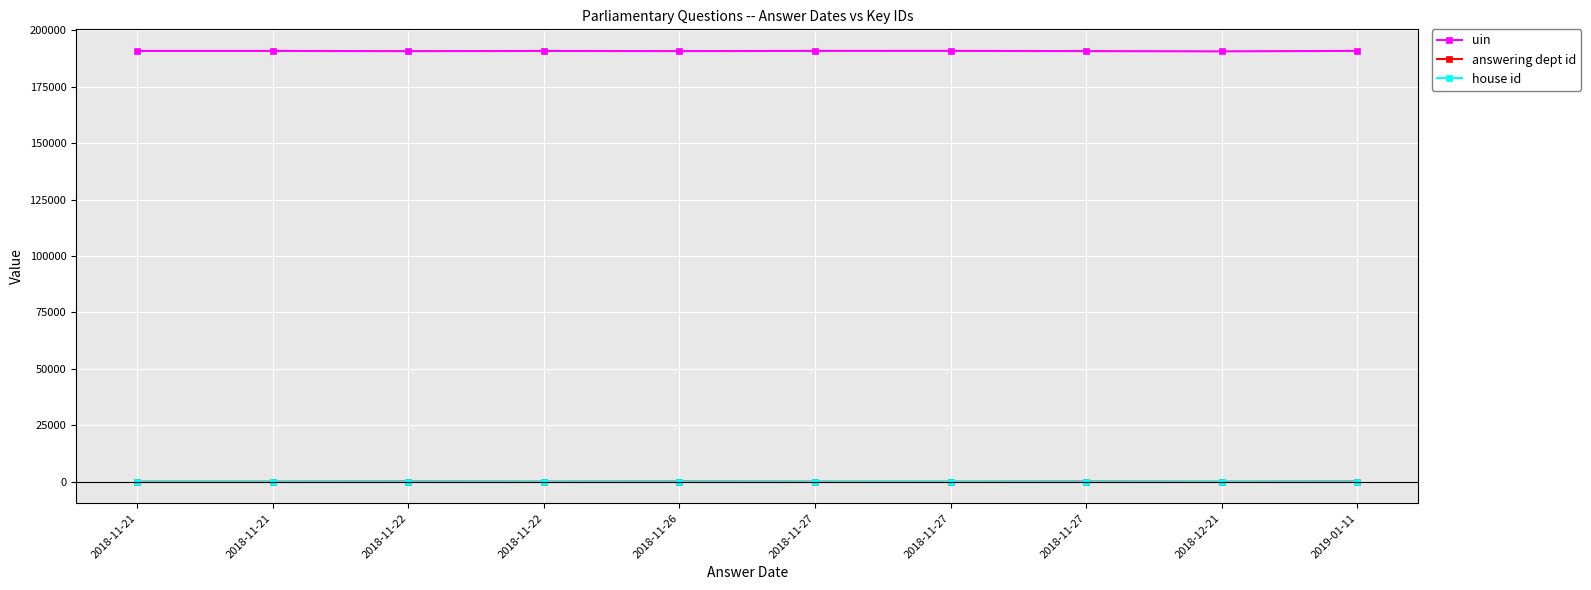

True or false: house id has a value of 1 at 2018-11-26.

True